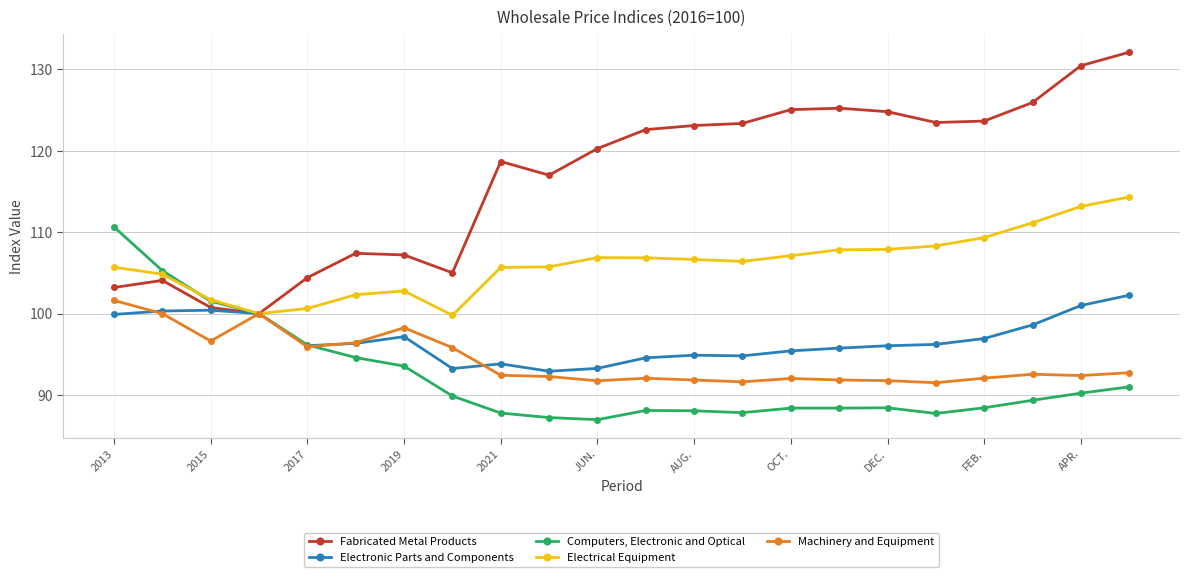

True or false: Computers, Electronic and Optical has more than 0 interior local peaks.

True